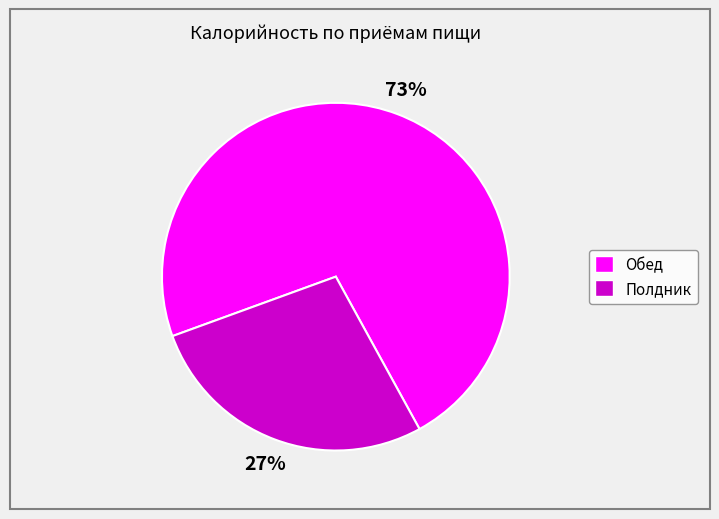

Which has a higher value, Полдник or Обед?

Обед